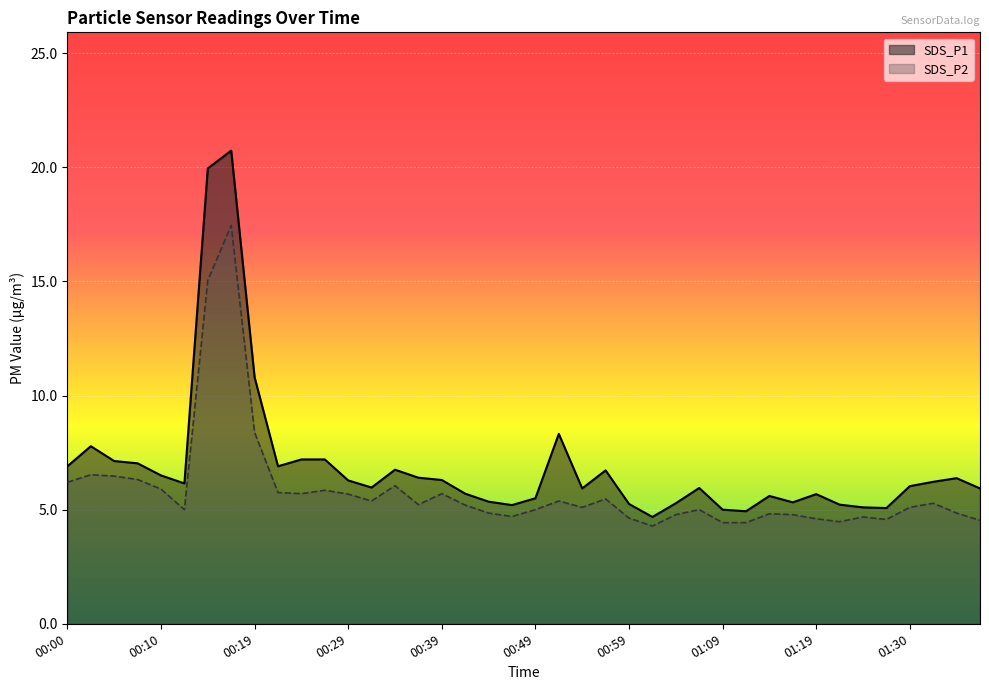

Rank the series by their average value, from lowest to highest.

SDS_P2, SDS_P1